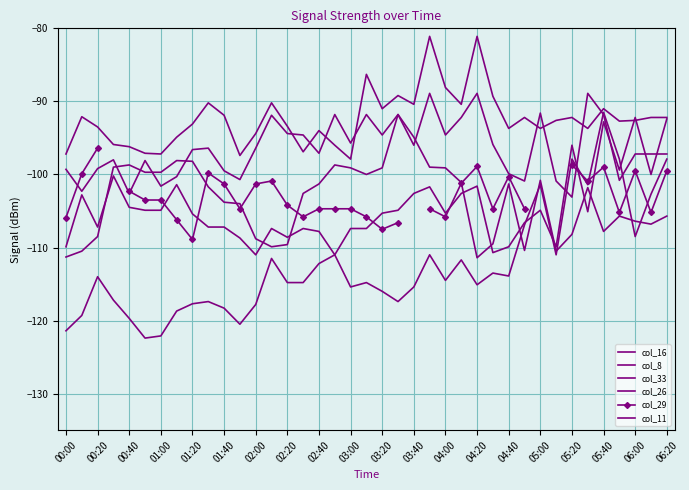

Which series changed the most between 00:40 and 03:00?

col_16